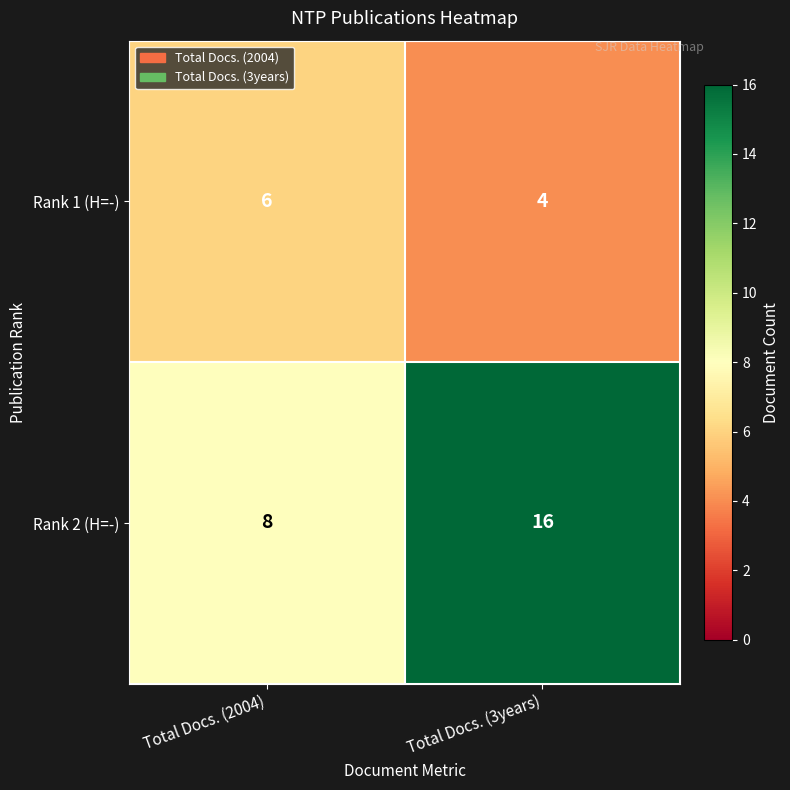

At Total Docs. (2004), list the series in order from largest to smallest.

Rank 2 (H=-), Rank 1 (H=-)